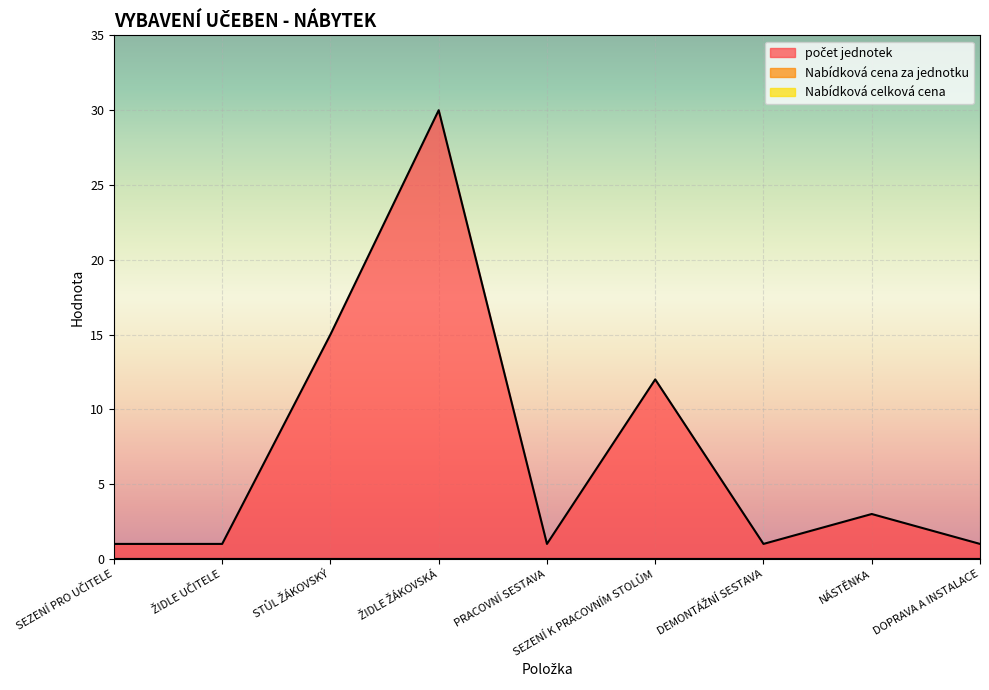

True or false: Nabídková cena za jednotku and počet jednotek intersect in this chart.

False